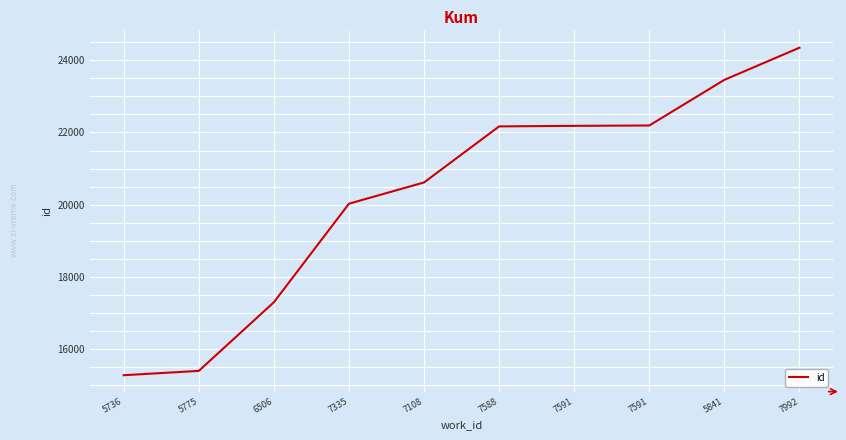

Reading left to right, transcribe all the data shown in this chart.

5736=15284	5775=15404	6506=17303	7335=20030	7108=20618	7588=22169	7591=22184	7591=22194	5841=23457	7992=24346